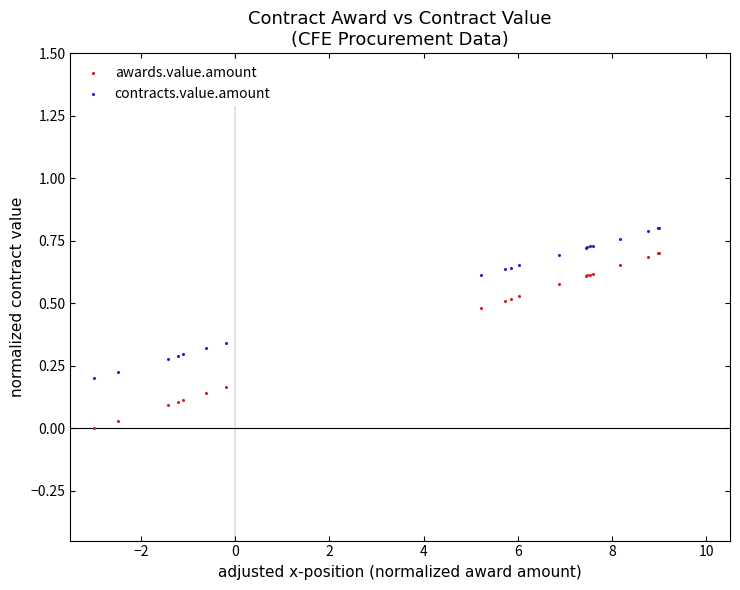

Which series contains the lowest Y value?

awards.value.amount